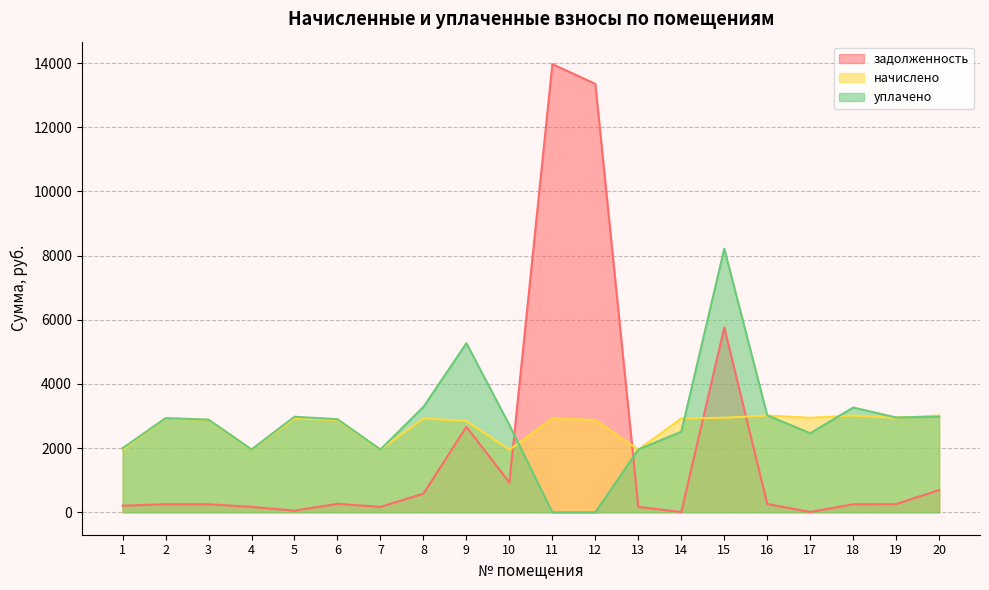

At which label is начислено closest to 2483?

9